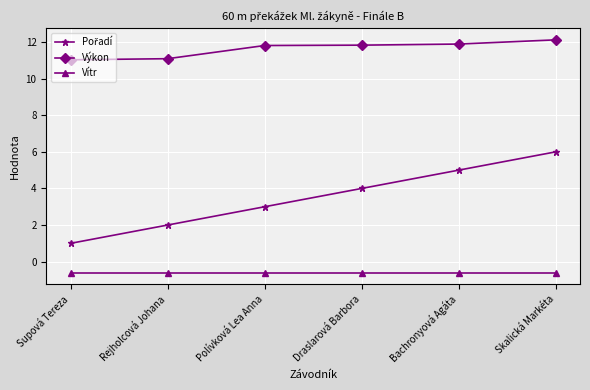

The Vítr series shows -0.6 at Polívková Lea Anna. True or false?

True